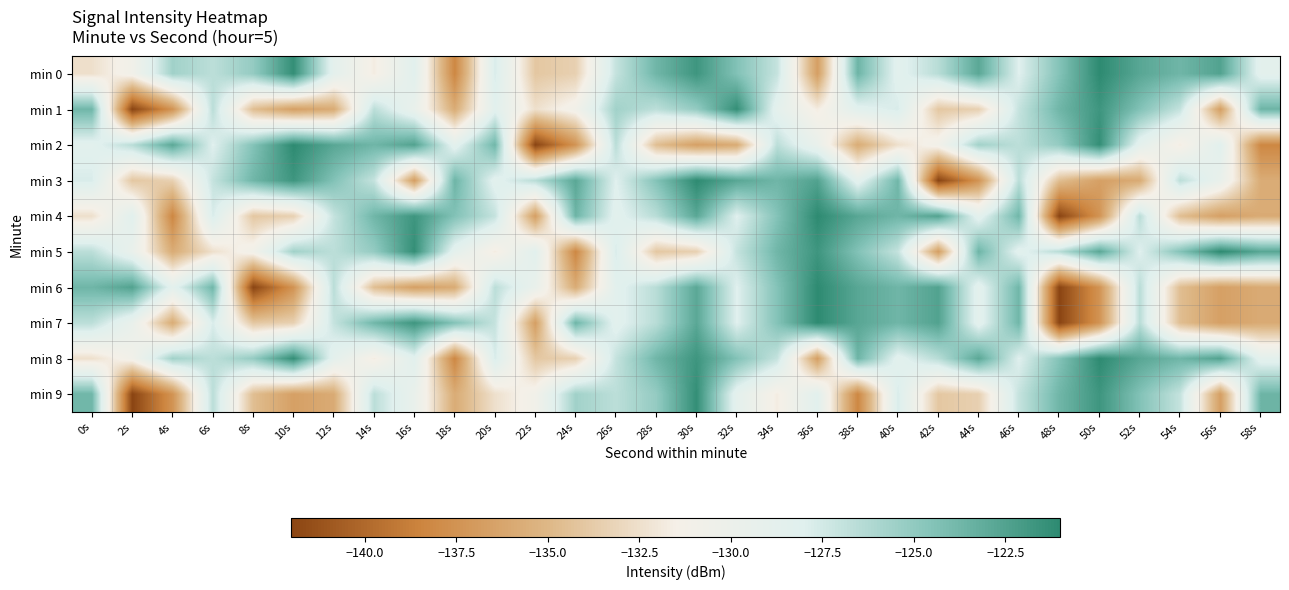

At 42s, list the series in order from largest to smallest.

min 4, min 6, min 7, min 0, min 8, min 2, min 1, min 9, min 5, min 3